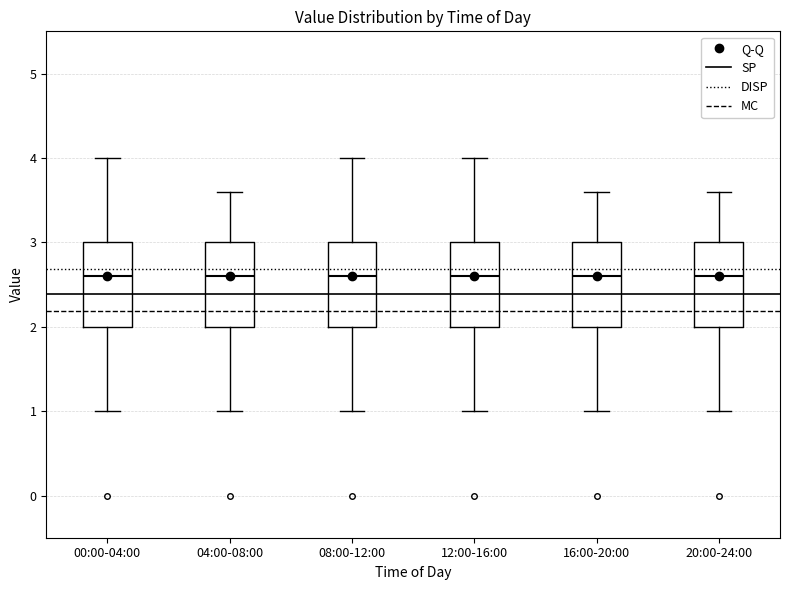

Where does the median line of the box for 16:00-20:00 sit on the y-axis? The values are not printed on the chart, so give them approximately, as read against the axis.

2.6